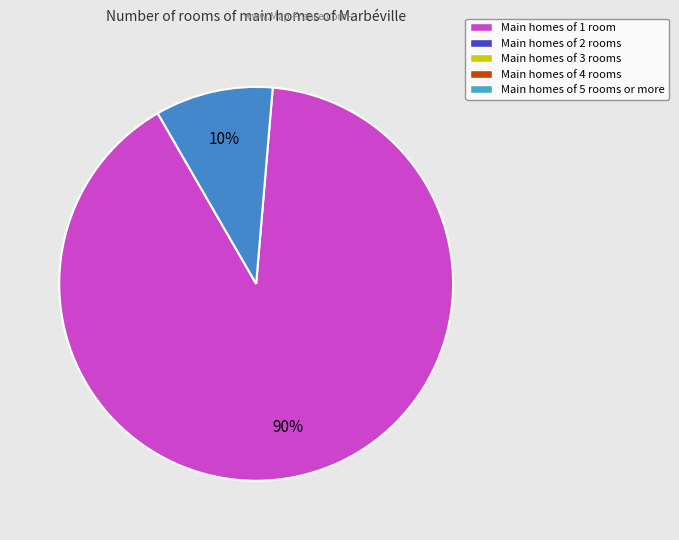

Does any single category account for the majority?

Yes